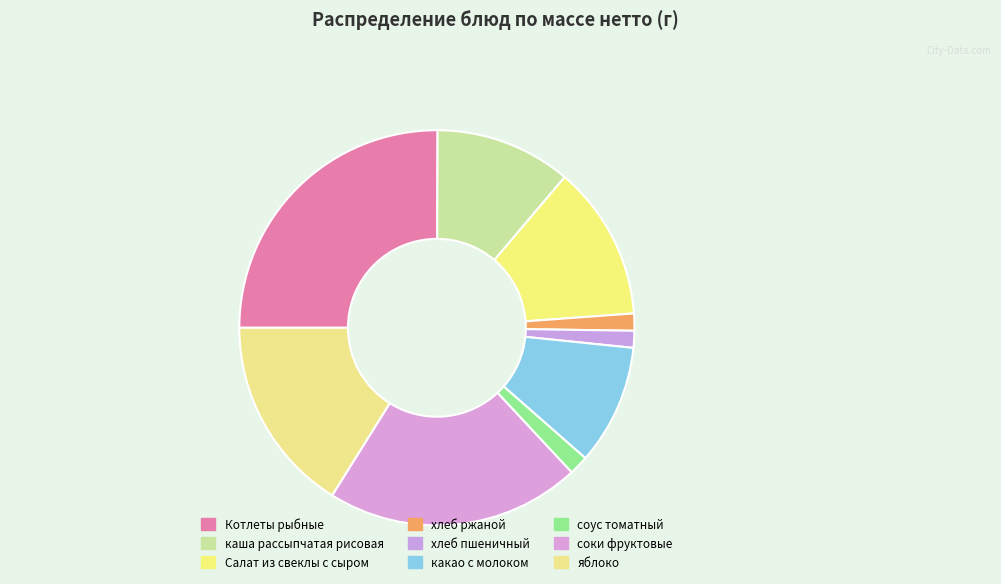

How many segments does this pie chart have?

9